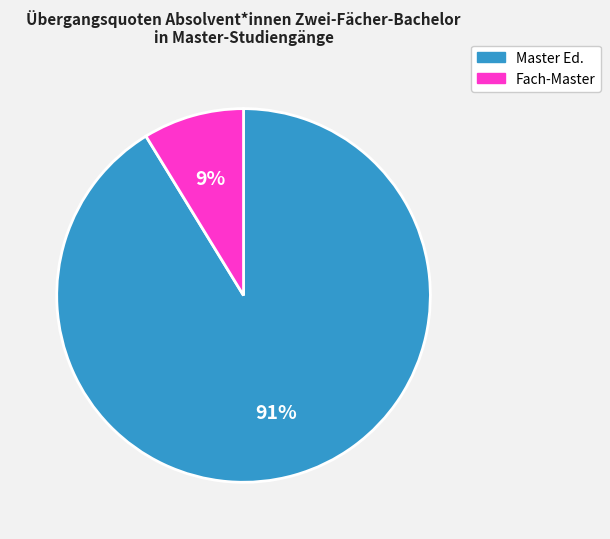

Which category accounts for the majority?

Master Ed.